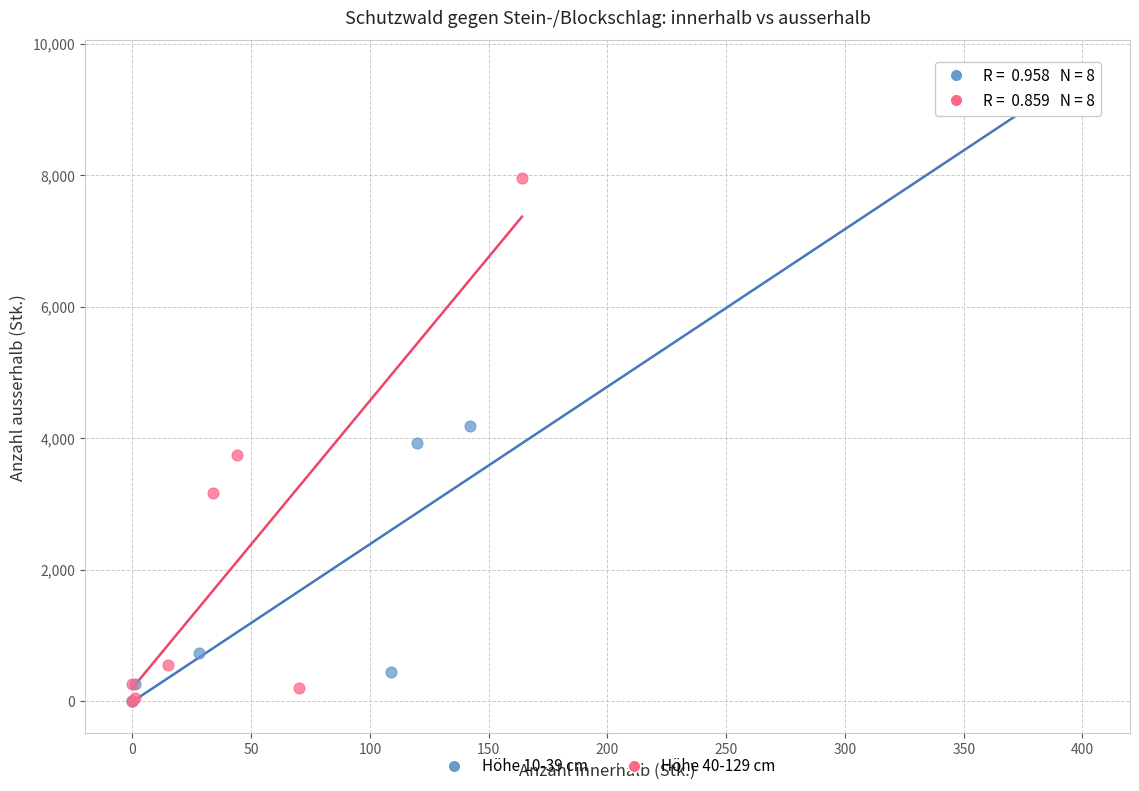

Which series reaches the maximum Y coordinate?

Höhe 10-39 cm